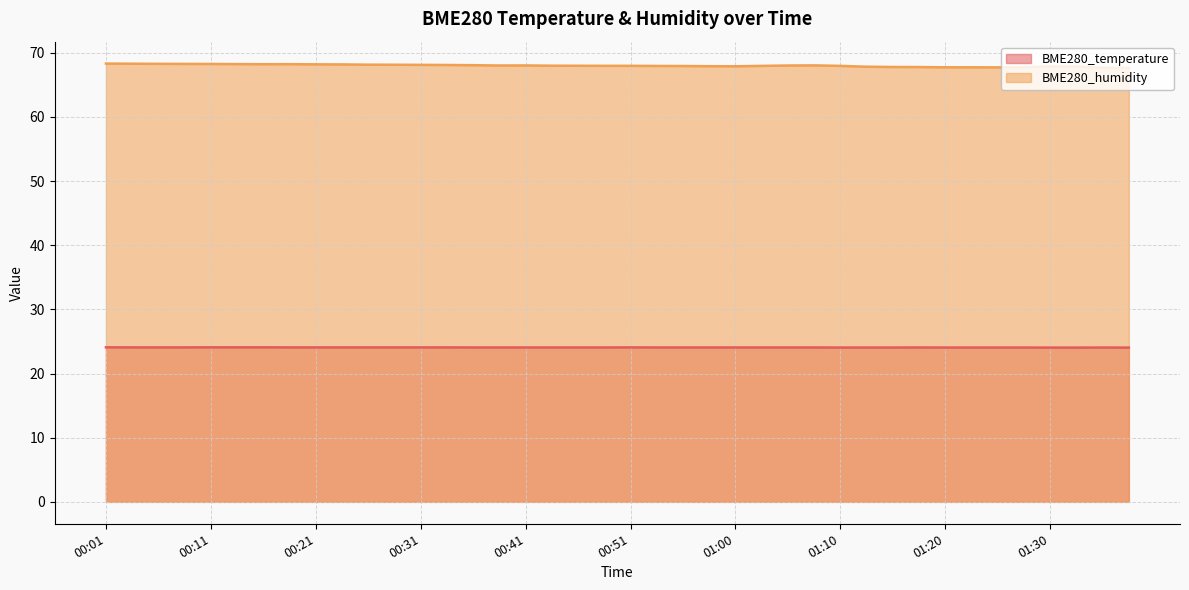

The value of BME280_humidity at 00:24 is 68.2. True or false?

True